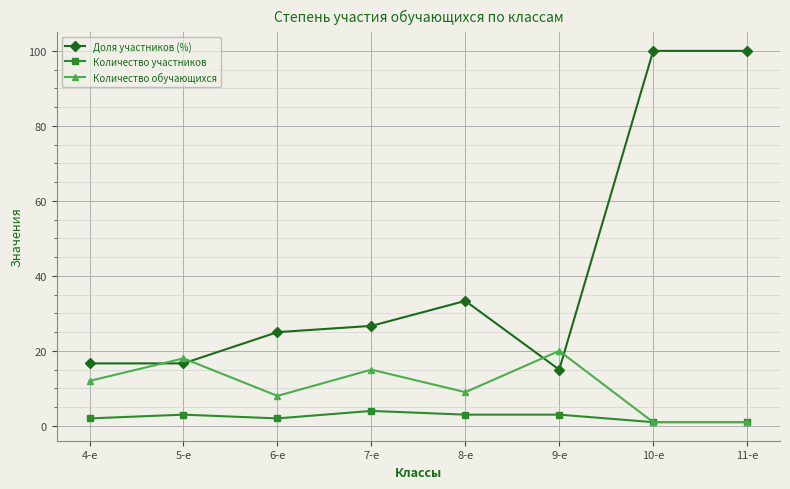

Reading left to right, what are all the values shown in this chart?

Доля участников (%): 16.7	16.7	25.0	26.7	33.3	15.0	100.0	100.0
Количество участников: 2.0	3.0	2.0	4.0	3.0	3.0	1.0	1.0
Количество обучающихся: 12.0	18.0	8.0	15.0	9.0	20.0	1.0	1.0